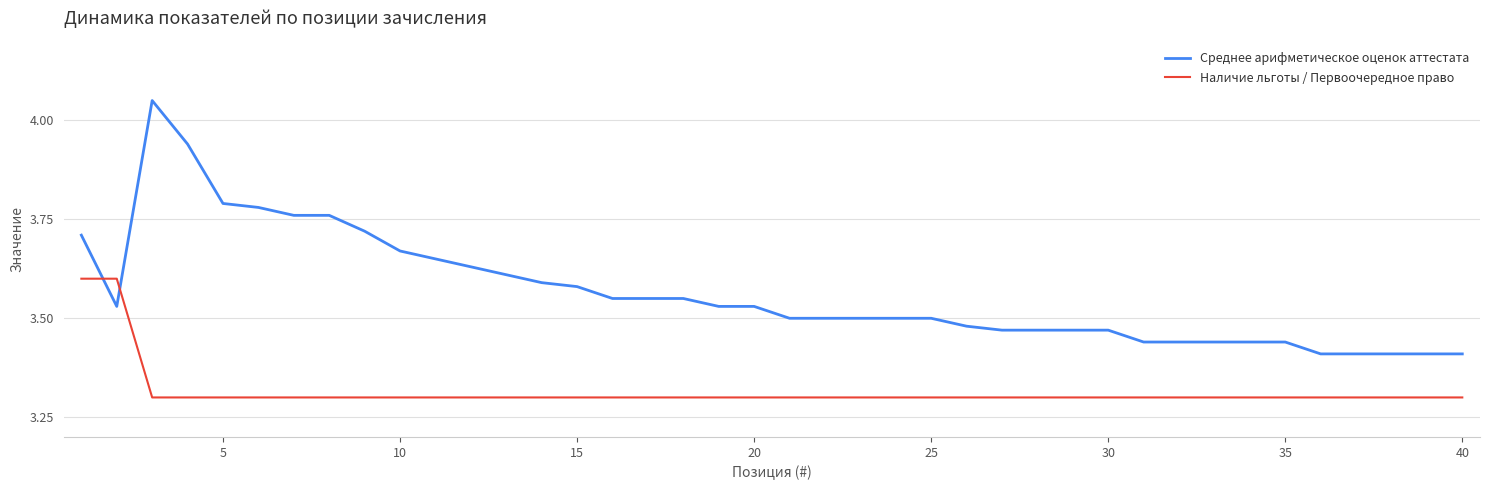

At how many categories does at least one series exceed 3?

40